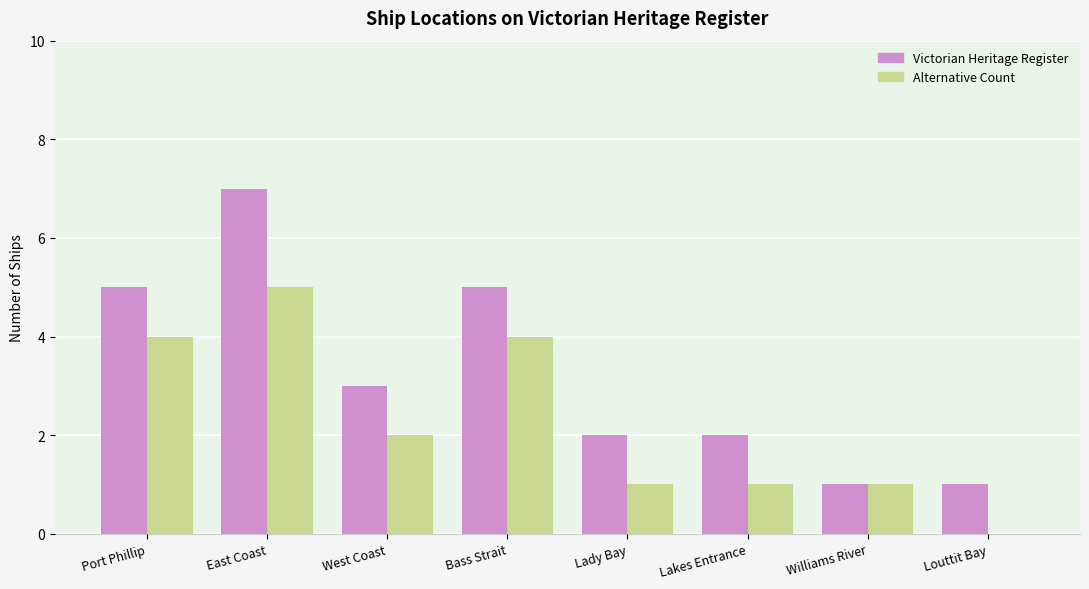

Are the bars grouped side by side (vs. stacked)?

Yes